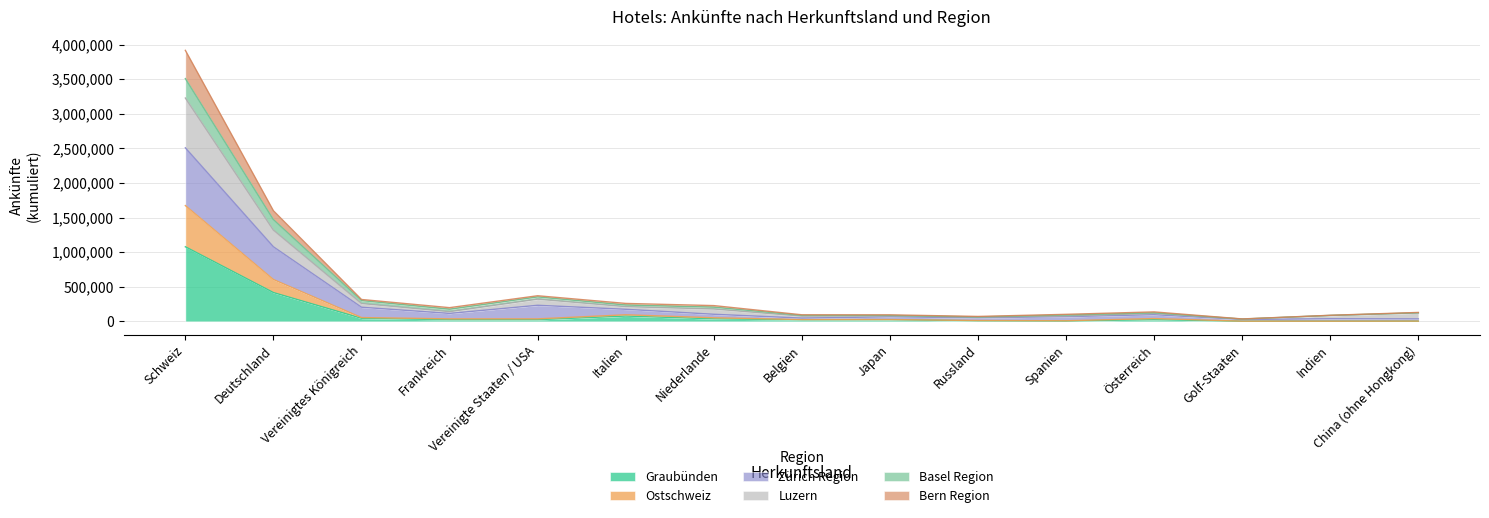

List the series in order of their peak value, lowest first.

Graubünden, Ostschweiz, Zürich Region, Luzern, Basel Region, Bern Region